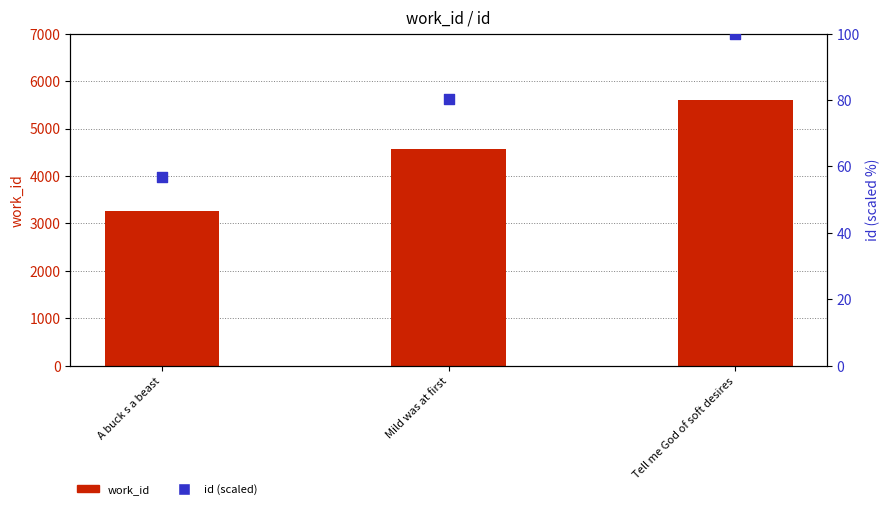

What is the total value across all series at A buck s a beast?

3319.9